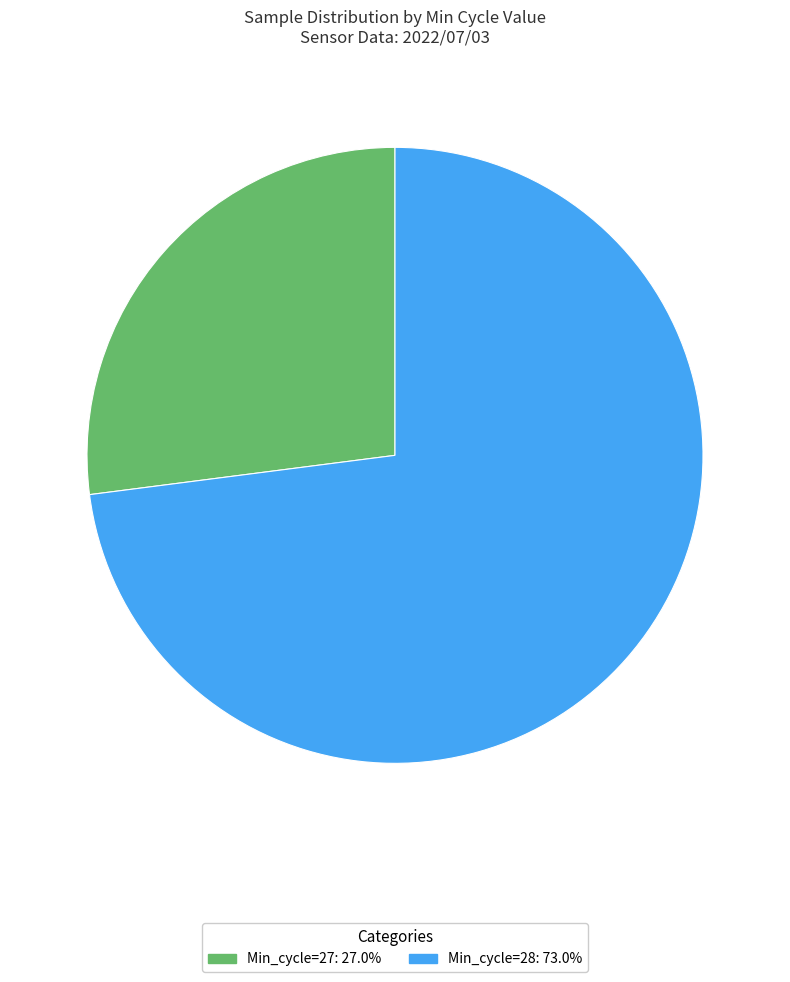

Does any single category account for the majority?

Yes